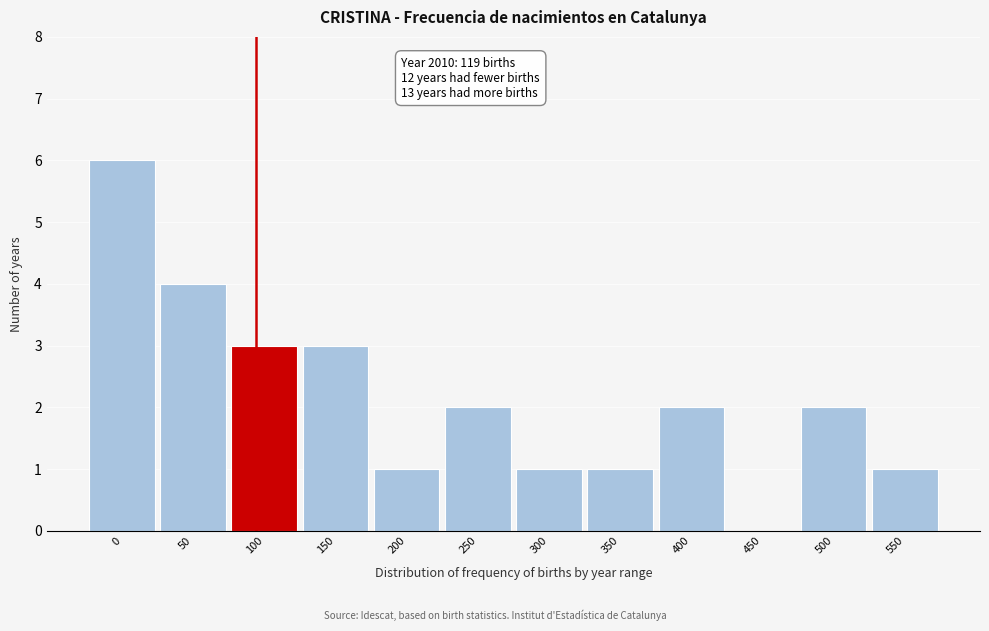

Reading left to right, list all the values displayed in this chart.

0=6	50=4	100=3	150=3	200=1	250=2	300=1	350=1	400=2	450=0	500=2	550=1